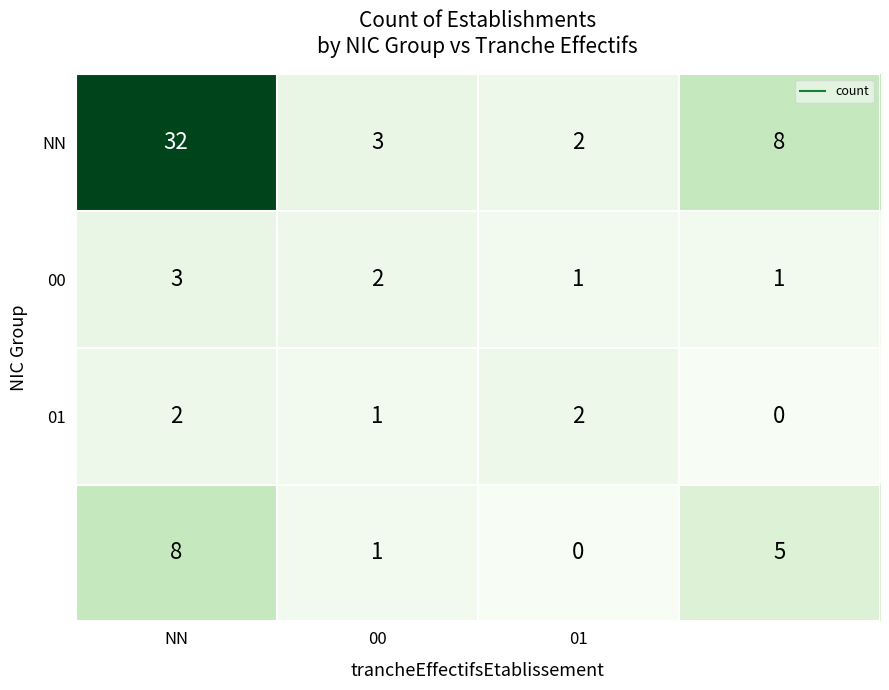

At how many categories does at least one series exceed 12?

1